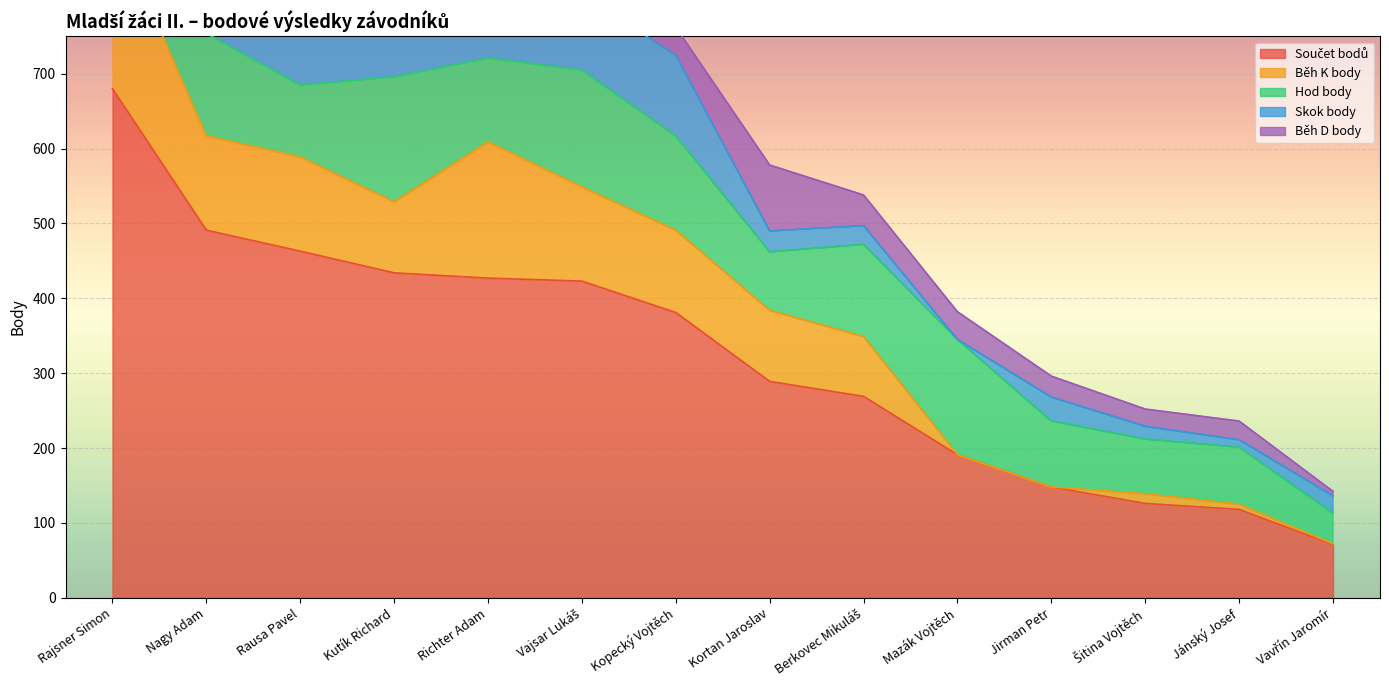

How many values in the Hod body series exceed 123?

6